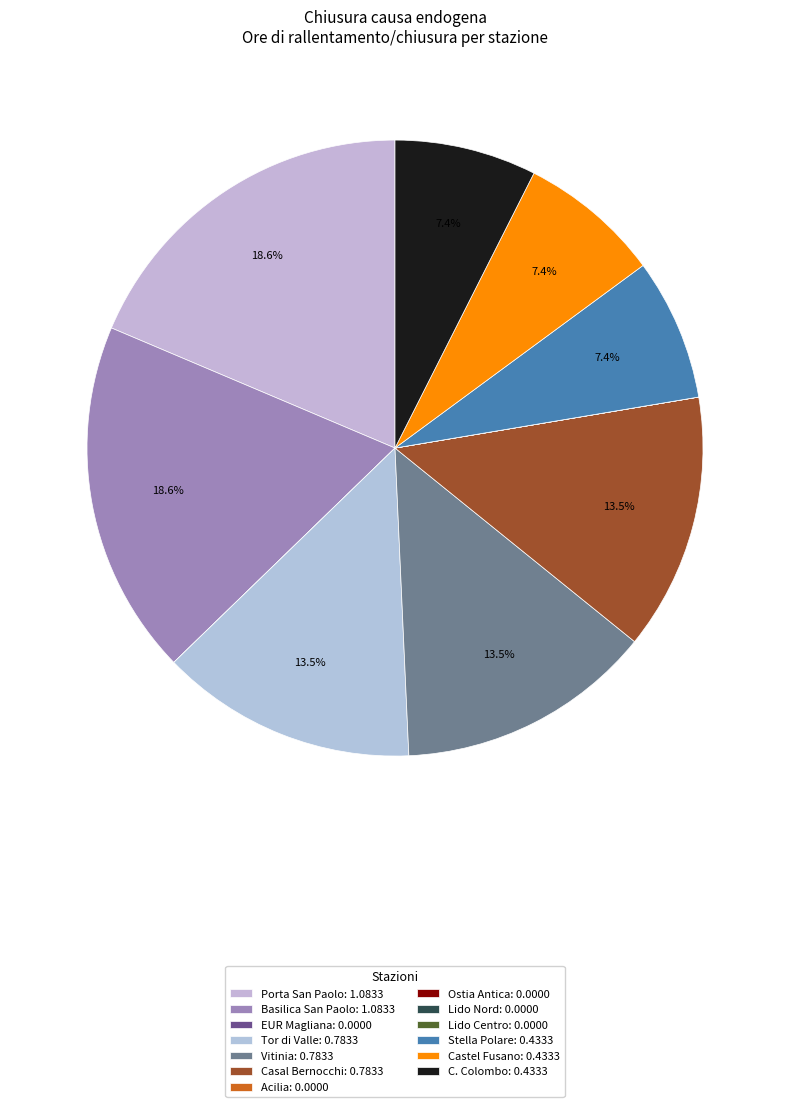

What is the smallest slice in the pie chart?

EUR Magliana